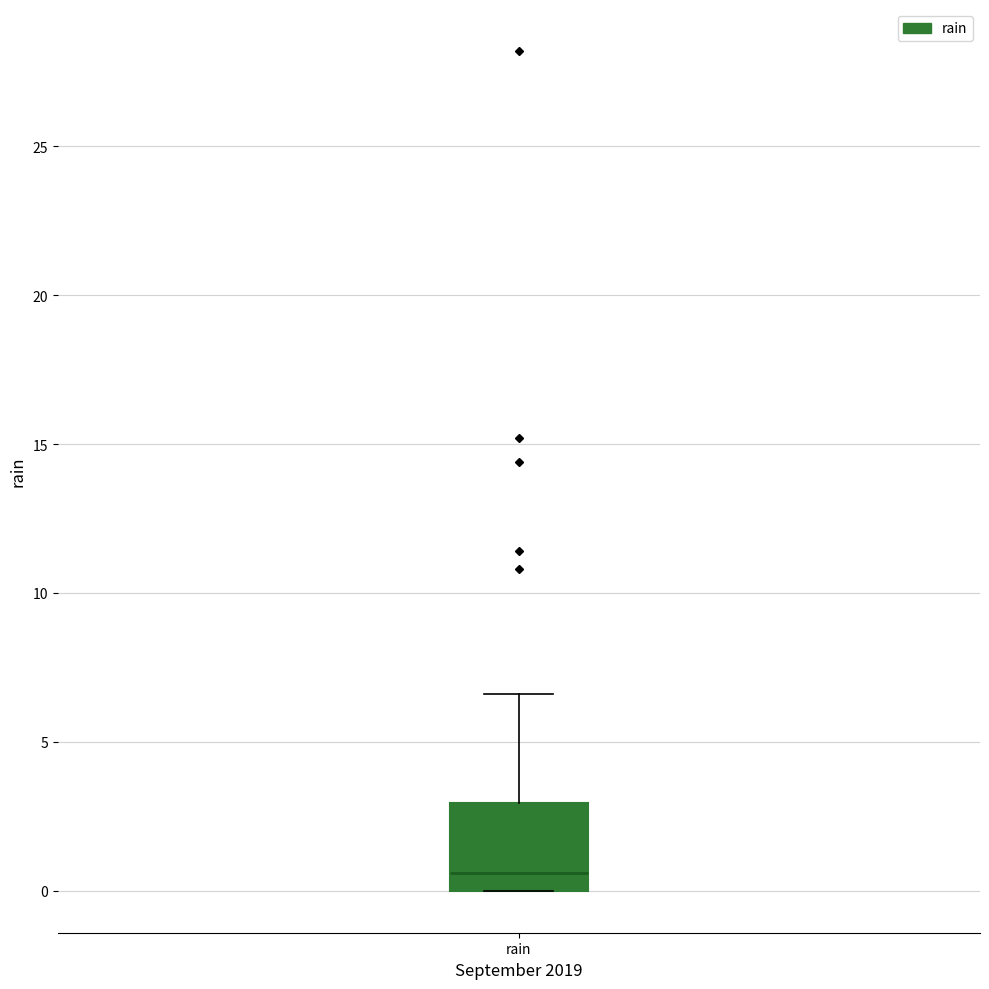

Read this box plot against the y-axis: the position of the median line, the range covered by the box, and the ends of both whiskers. The values are not printed on the chart, so give them approximately, as read against the axis.

median 0.5, box 0.0 to 3.0, whiskers 0.0 to 6.5